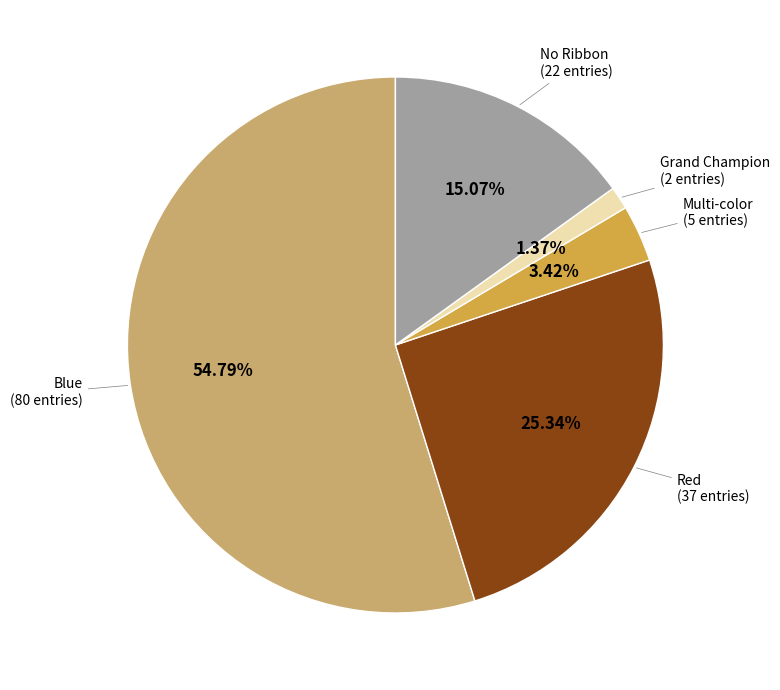

Is there any slice that represents more than half of the pie?

Yes